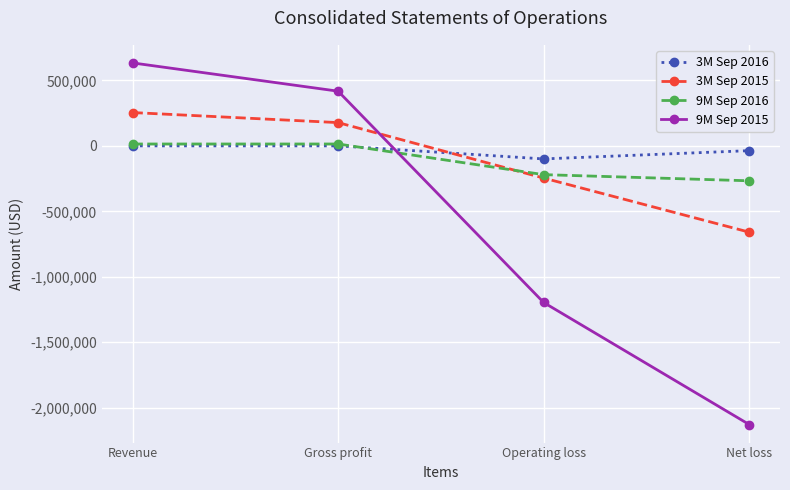

What is the difference between the second highest and minimum values in the 3M Sep 2016 series?

99579